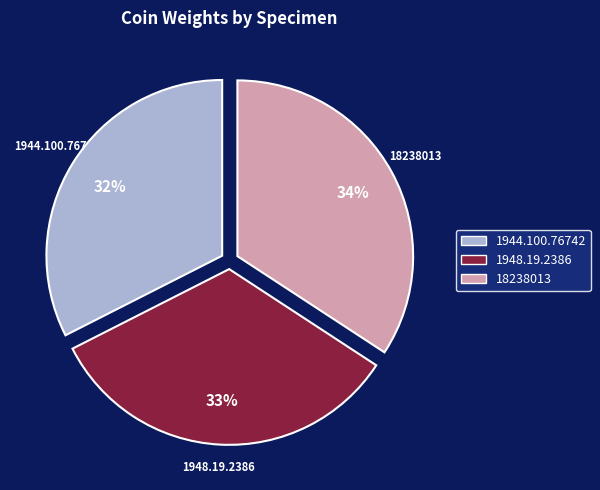

The 1948.19.2386 slice represents 33% of the pie. True or false?

True